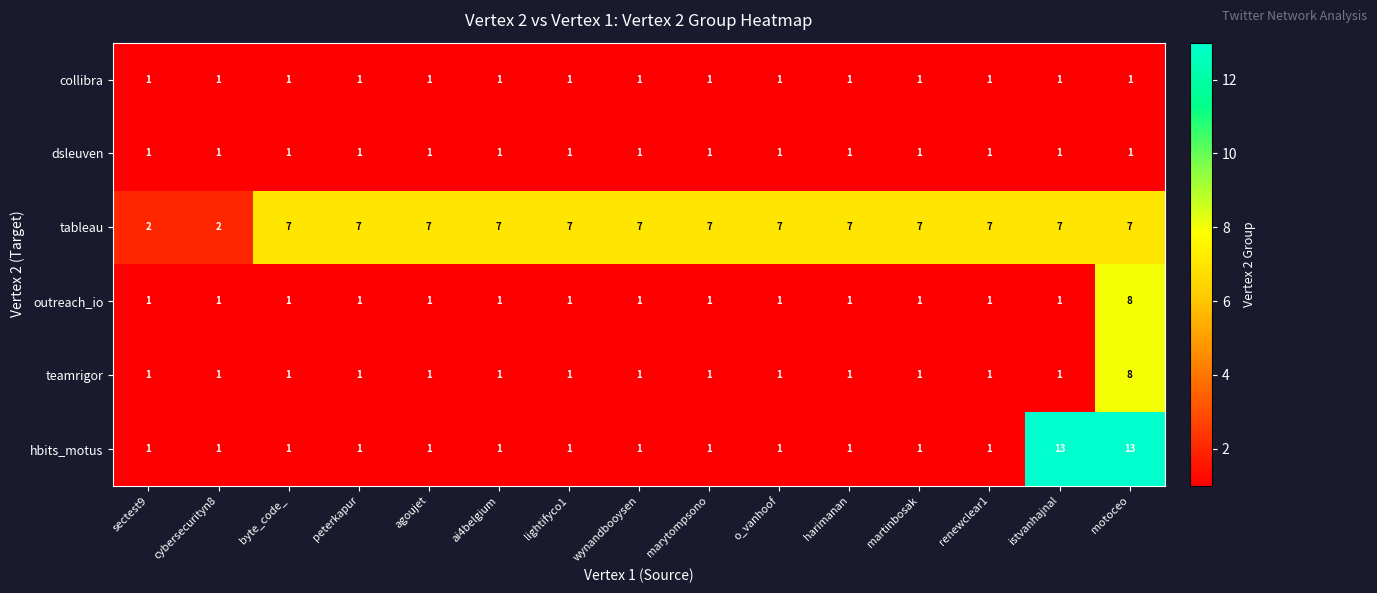

At which category is the sum across all series the highest?

motoceo